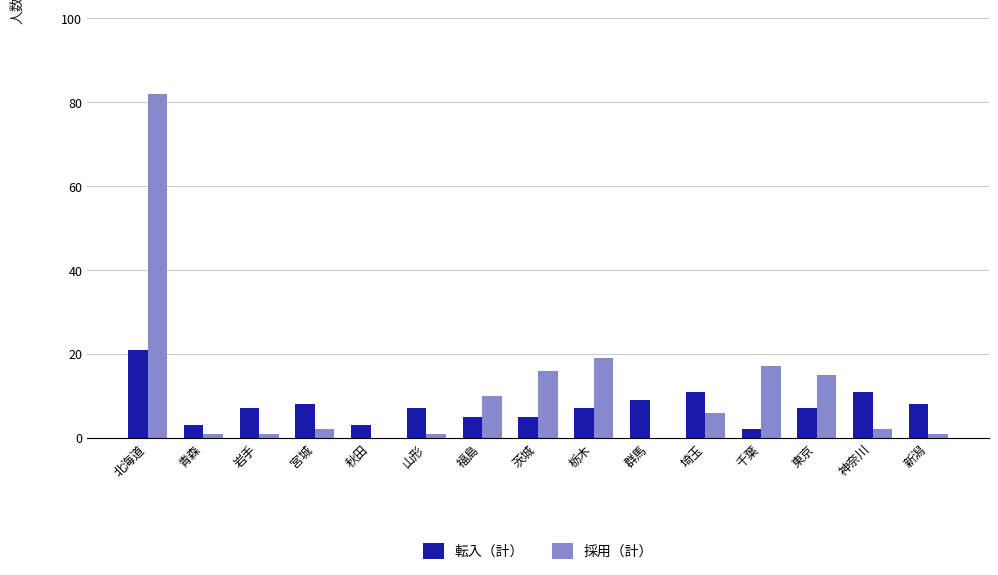

Is the value of 転入（計） at 北海道 greater than the value of 採用（計） at 新潟?

Yes